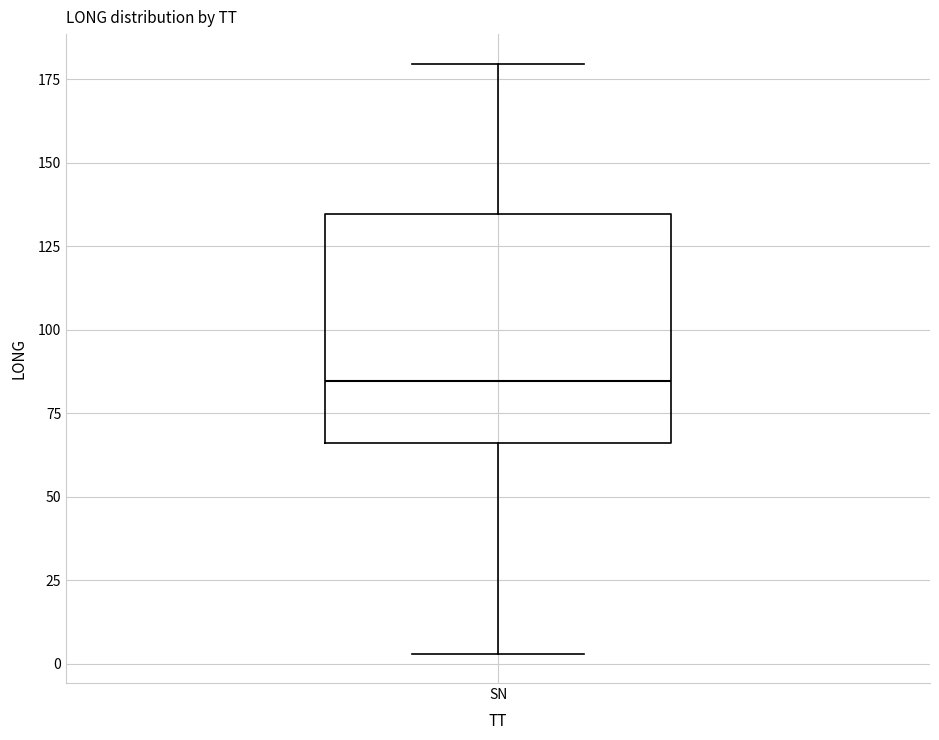

Where does the median line of the box for SN sit on the y-axis? The values are not printed on the chart, so give them approximately, as read against the axis.

85